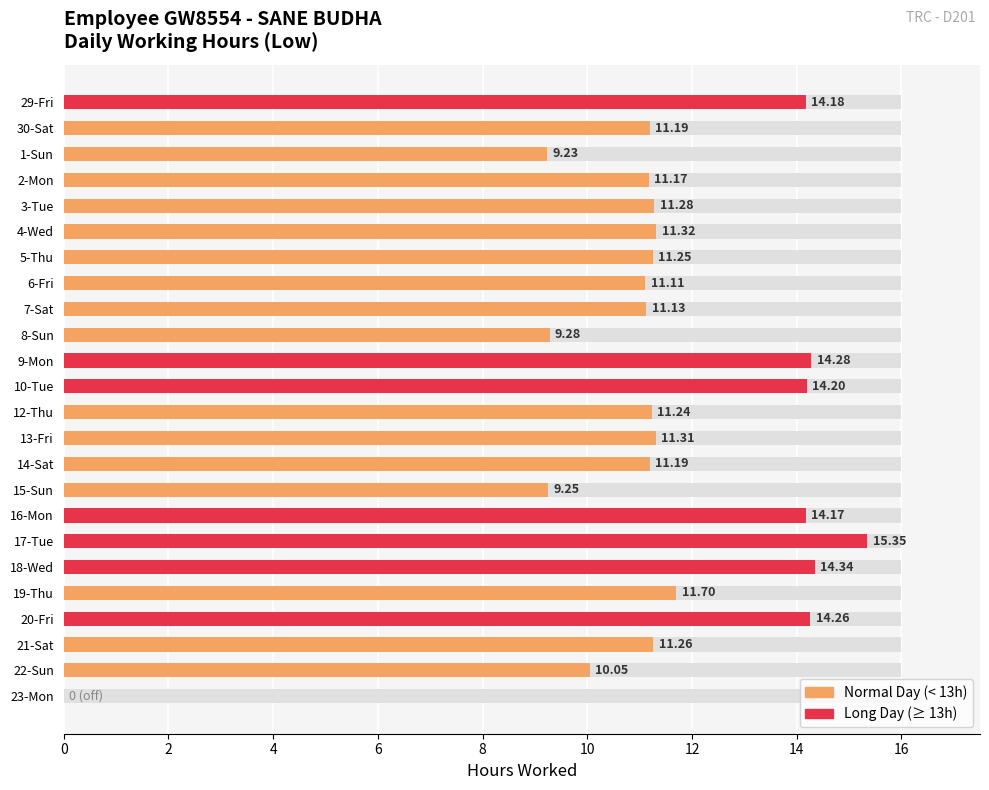

How many series are shown in this chart?

1